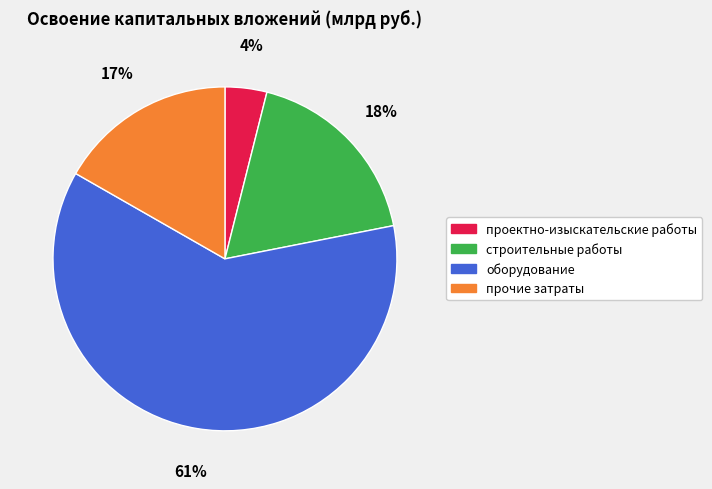

To the nearest percent, what is the combined percentage of проектно-изыскательские работы and строительные работы?

22%